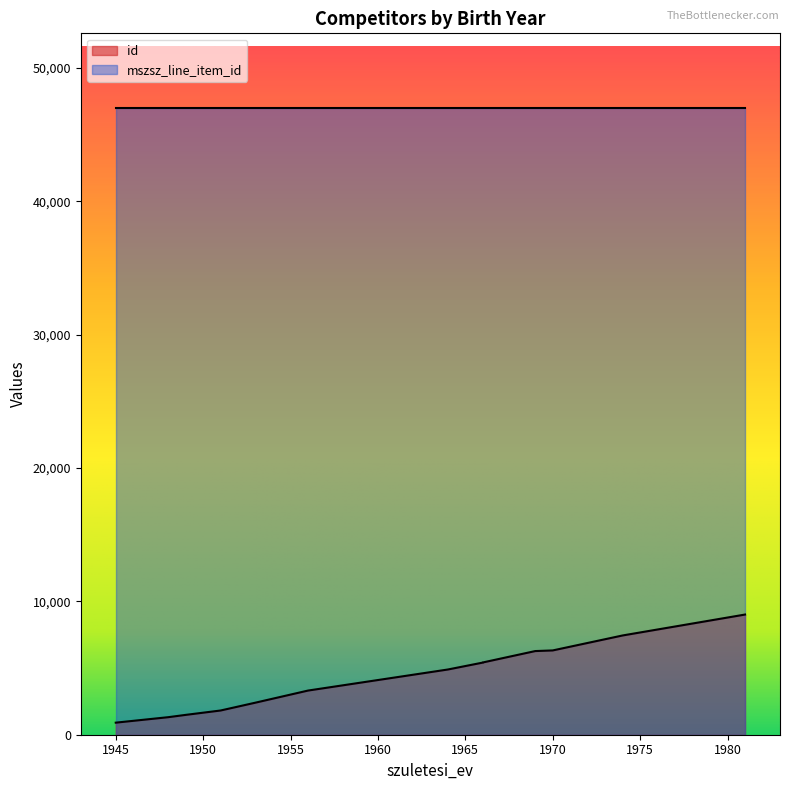

How many lines are shown in the chart?

2